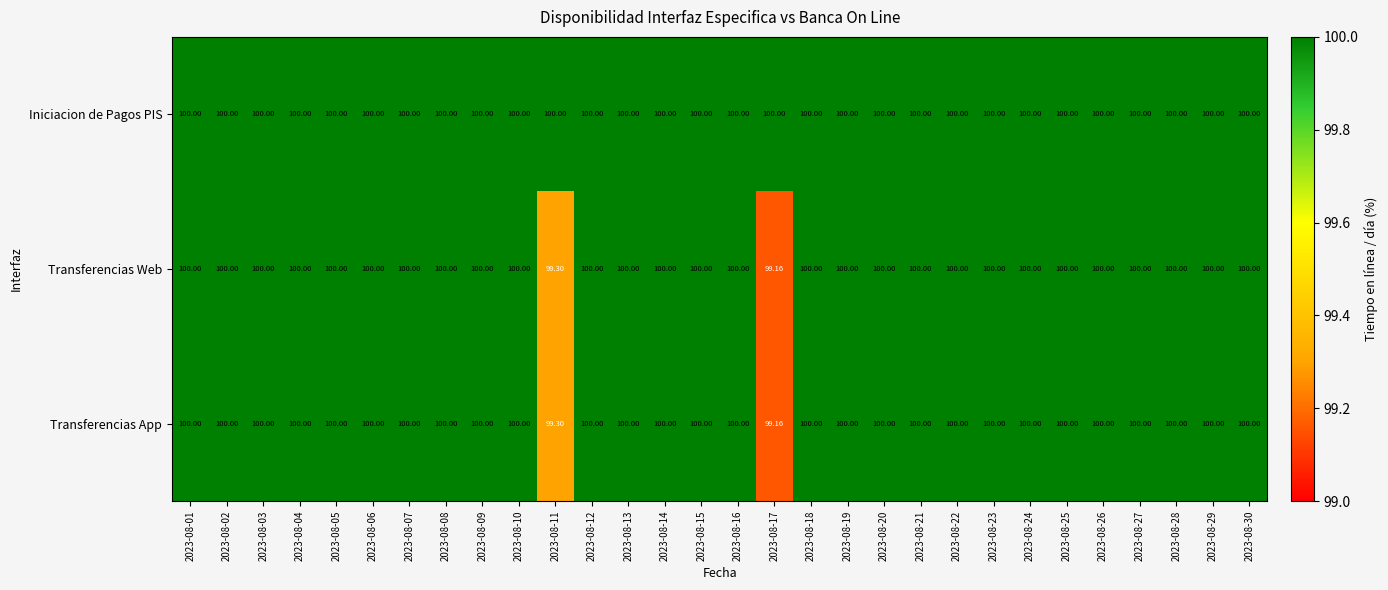

Which series has the largest total across all categories?

Iniciacion de Pagos PIS